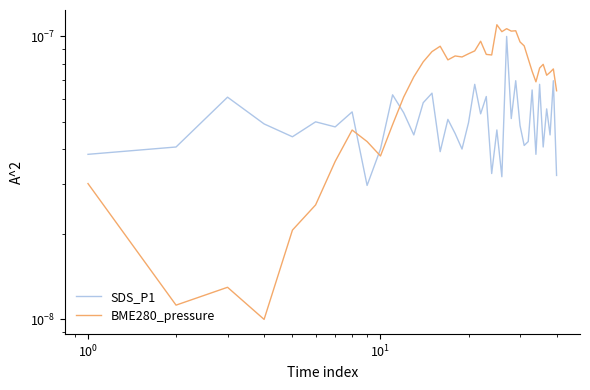

How many times do SDS_P1 and BME280_pressure cross each other?

3